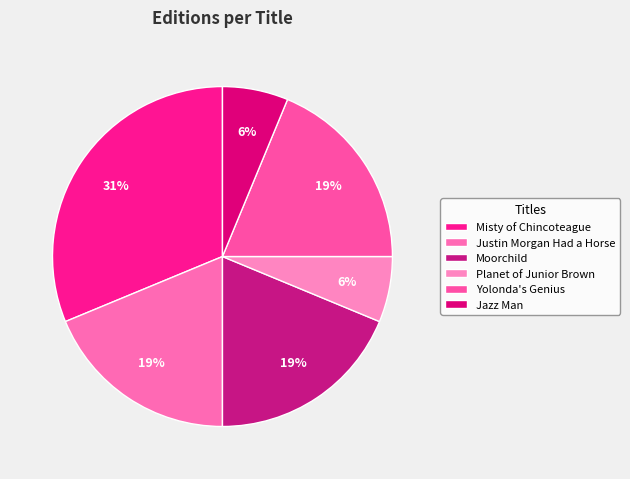

True or false: Planet of Junior Brown accounts for 6% of the total.

True